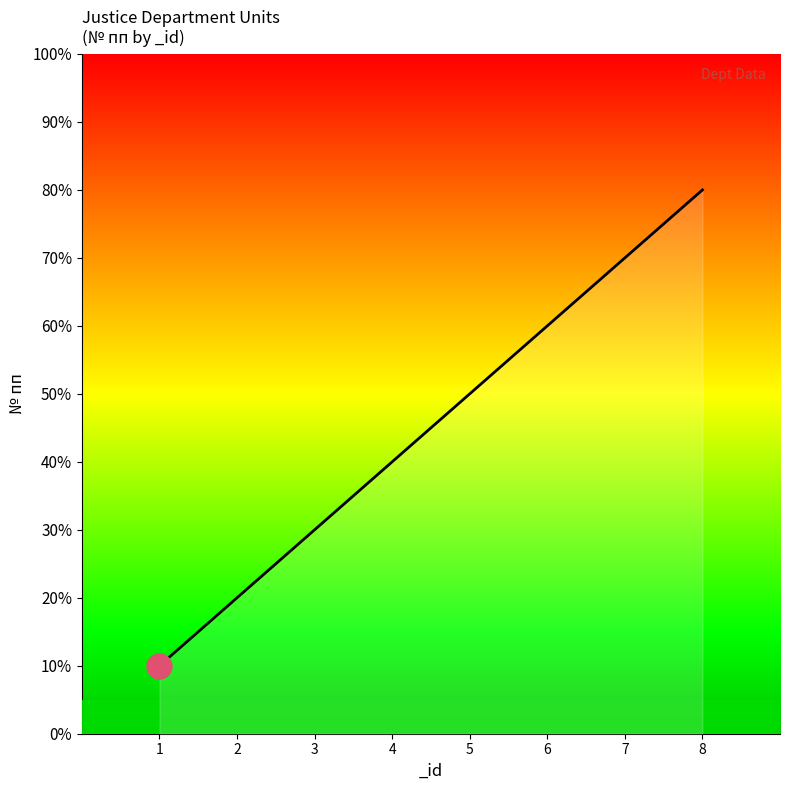

True or false: the data shows 3 at 3.

True